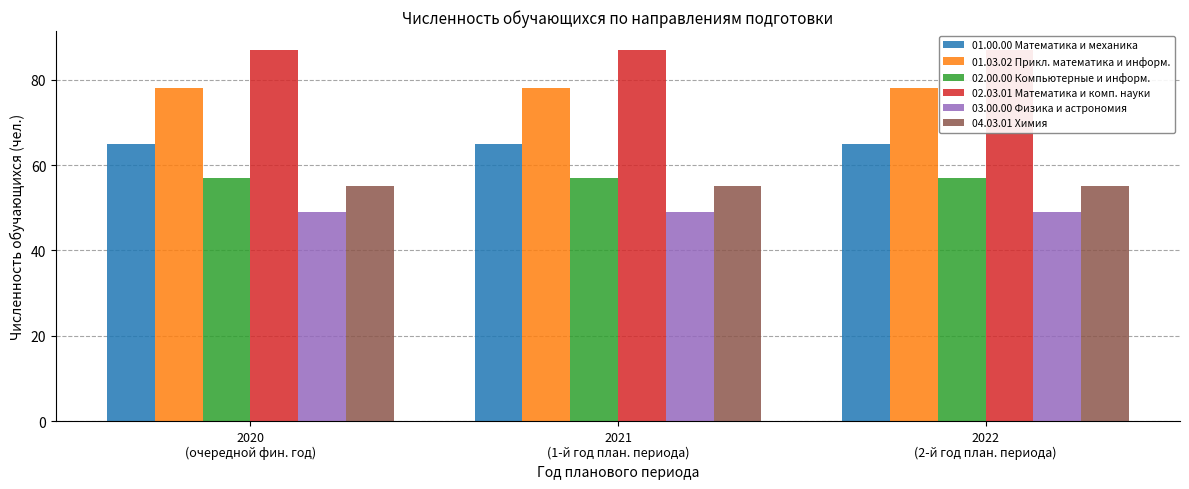

True or false: 03.00.00 Физика и астрономия has a value of 26 at 2021
(1-й год план. периода).

False